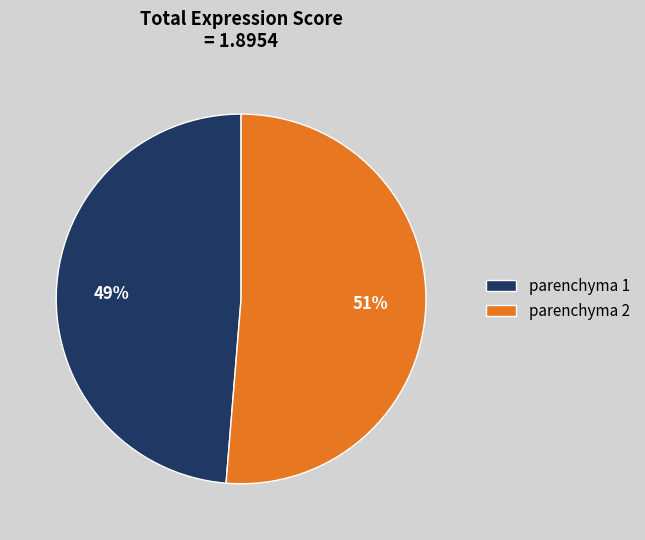

To the nearest percent, what is the combined percentage of parenchyma 1 and parenchyma 2?

100%